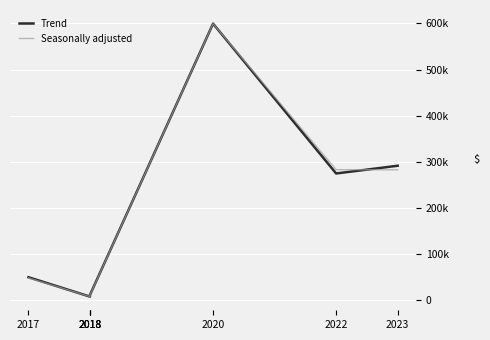

The value of Seasonally adjusted at 2018 is 16023.5. True or false?

False